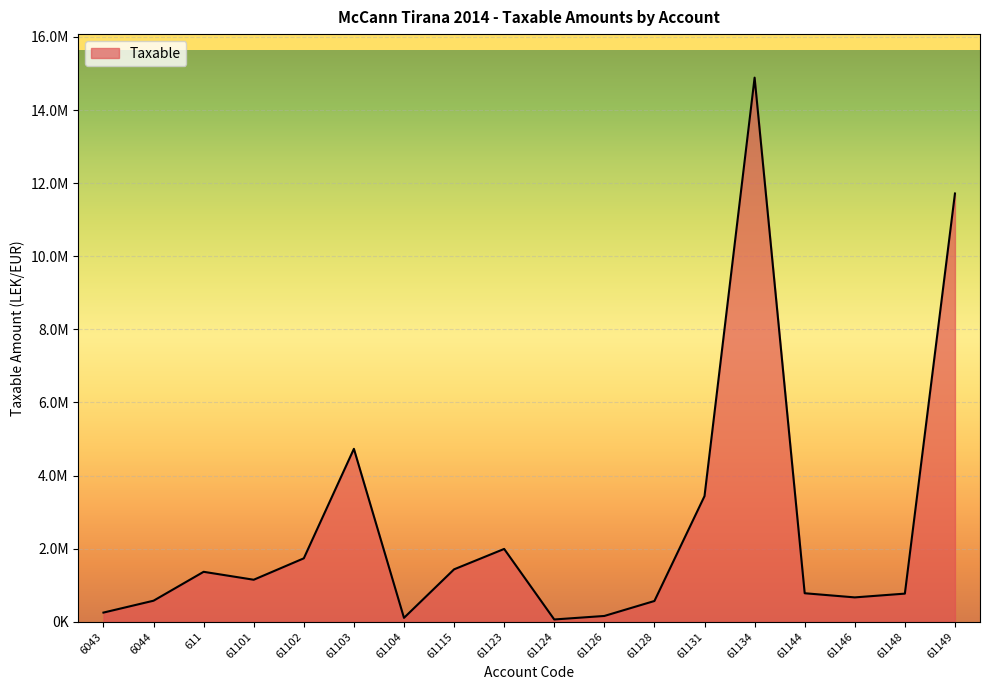

What position from the left is 61146?

16